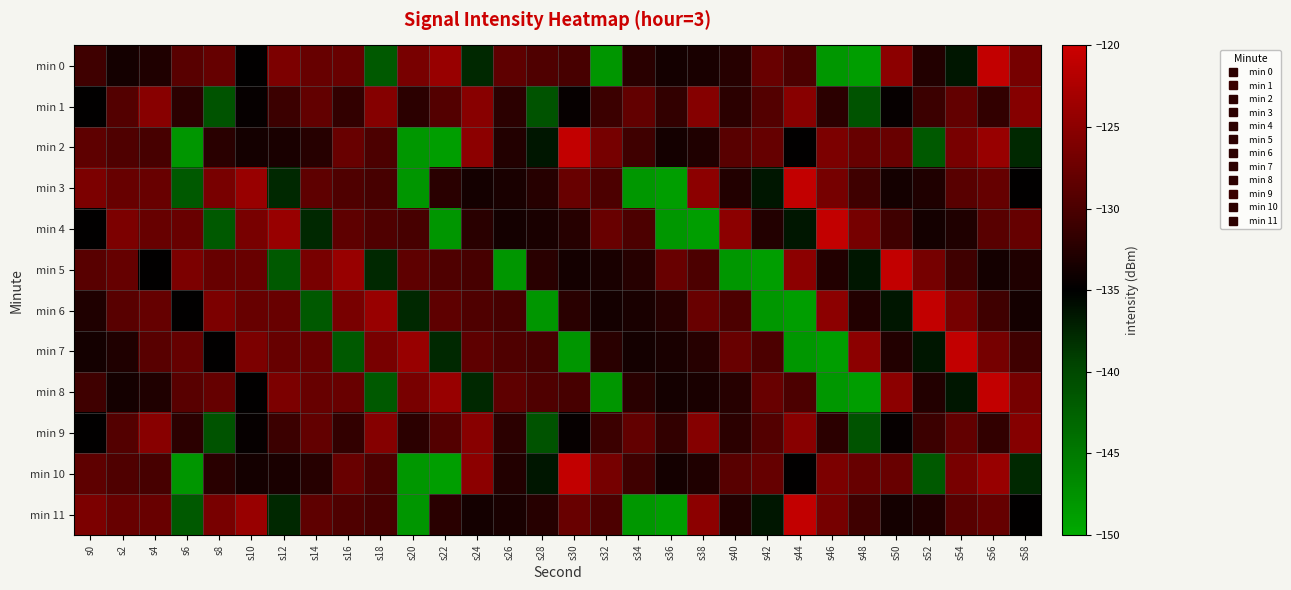

Reading right to left, what are all the values shown in this chart?

min 0: s58=-126.6	s56=-120.8	s54=-136.5	s52=-132.8	s50=-124.9	s48=-148.8	s46=-148.0	s44=-130.0	s42=-127.7	s40=-132.5	s38=-133.4	s36=-133.7	s34=-132.3	s32=-147.9	s30=-130.2	s28=-129.7	s26=-128.5	s24=-137.7	s22=-124.0	s20=-126.5	s18=-141.8	s16=-127.7	s14=-127.8	s12=-126.2	s10=-134.8	s8=-127.9	s6=-129.0	s4=-133.0	s2=-133.6	s0=-130.8
min 1: s58=-125.5	s56=-131.7	s54=-128.2	s52=-131.1	s50=-134.6	s48=-141.0	s46=-132.2	s44=-125.2	s42=-129.3	s40=-132.2	s38=-125.5	s36=-131.7	s34=-128.2	s32=-131.1	s30=-134.6	s28=-141.0	s26=-132.2	s24=-125.2	s22=-129.3	s20=-132.2	s18=-125.5	s16=-131.7	s14=-128.2	s12=-131.1	s10=-134.6	s8=-141.0	s6=-132.2	s4=-125.2	s2=-129.3	s0=-134.8
min 2: s58=-137.7	s56=-124.0	s54=-126.5	s52=-141.8	s50=-127.7	s48=-127.8	s46=-126.2	s44=-134.8	s42=-127.9	s40=-129.0	s38=-133.0	s36=-133.6	s34=-130.8	s32=-126.6	s30=-120.8	s28=-136.5	s26=-132.8	s24=-124.9	s22=-148.8	s20=-148.0	s18=-130.0	s16=-127.7	s14=-132.5	s12=-133.4	s10=-133.7	s8=-132.3	s6=-147.9	s4=-130.2	s2=-129.7	s0=-128.5
min 3: s58=-134.8	s56=-127.9	s54=-129.0	s52=-133.0	s50=-133.6	s48=-130.8	s46=-126.6	s44=-120.8	s42=-136.5	s40=-132.8	s38=-124.9	s36=-148.8	s34=-148.0	s32=-130.0	s30=-127.7	s28=-132.5	s26=-133.4	s24=-133.7	s22=-132.3	s20=-147.9	s18=-130.2	s16=-129.7	s14=-128.5	s12=-137.7	s10=-124.0	s8=-126.5	s6=-141.8	s4=-127.7	s2=-127.8	s0=-126.2
min 4: s58=-127.9	s56=-129.0	s54=-133.0	s52=-133.6	s50=-130.8	s48=-126.6	s46=-120.8	s44=-136.5	s42=-132.8	s40=-124.9	s38=-148.8	s36=-148.0	s34=-130.0	s32=-127.7	s30=-132.5	s28=-133.4	s26=-133.7	s24=-132.3	s22=-147.9	s20=-130.2	s18=-129.7	s16=-128.5	s14=-137.7	s12=-124.0	s10=-126.5	s8=-141.8	s6=-127.7	s4=-127.8	s2=-126.2	s0=-134.8
min 5: s58=-133.0	s56=-133.6	s54=-130.8	s52=-126.6	s50=-120.8	s48=-136.5	s46=-132.8	s44=-124.9	s42=-148.8	s40=-148.0	s38=-130.0	s36=-127.7	s34=-132.5	s32=-133.4	s30=-133.7	s28=-132.3	s26=-147.9	s24=-130.2	s22=-129.7	s20=-128.5	s18=-137.7	s16=-124.0	s14=-126.5	s12=-141.8	s10=-127.7	s8=-127.8	s6=-126.2	s4=-134.8	s2=-127.9	s0=-129.0
min 6: s58=-133.6	s56=-130.8	s54=-126.6	s52=-120.8	s50=-136.5	s48=-132.8	s46=-124.9	s44=-148.8	s42=-148.0	s40=-130.0	s38=-127.7	s36=-132.5	s34=-133.4	s32=-133.7	s30=-132.3	s28=-147.9	s26=-130.2	s24=-129.7	s22=-128.5	s20=-137.7	s18=-124.0	s16=-126.5	s14=-141.8	s12=-127.7	s10=-127.8	s8=-126.2	s6=-134.8	s4=-127.9	s2=-129.0	s0=-133.0
min 7: s58=-130.8	s56=-126.6	s54=-120.8	s52=-136.5	s50=-132.8	s48=-124.9	s46=-148.8	s44=-148.0	s42=-130.0	s40=-127.7	s38=-132.5	s36=-133.4	s34=-133.7	s32=-132.3	s30=-147.9	s28=-130.2	s26=-129.7	s24=-128.5	s22=-137.7	s20=-124.0	s18=-126.5	s16=-141.8	s14=-127.7	s12=-127.8	s10=-126.2	s8=-134.8	s6=-127.9	s4=-129.0	s2=-133.0	s0=-133.6
min 8: s58=-126.6	s56=-120.8	s54=-136.5	s52=-132.8	s50=-124.9	s48=-148.8	s46=-148.0	s44=-130.0	s42=-127.7	s40=-132.5	s38=-133.4	s36=-133.7	s34=-132.3	s32=-147.9	s30=-130.2	s28=-129.7	s26=-128.5	s24=-137.7	s22=-124.0	s20=-126.5	s18=-141.8	s16=-127.7	s14=-127.8	s12=-126.2	s10=-134.8	s8=-127.9	s6=-129.0	s4=-133.0	s2=-133.6	s0=-130.8
min 9: s58=-125.5	s56=-131.7	s54=-128.2	s52=-131.1	s50=-134.6	s48=-141.0	s46=-132.2	s44=-125.2	s42=-129.3	s40=-132.2	s38=-125.5	s36=-131.7	s34=-128.2	s32=-131.1	s30=-134.6	s28=-141.0	s26=-132.2	s24=-125.2	s22=-129.3	s20=-132.2	s18=-125.5	s16=-131.7	s14=-128.2	s12=-131.1	s10=-134.6	s8=-141.0	s6=-132.2	s4=-125.2	s2=-129.3	s0=-134.8
min 10: s58=-137.7	s56=-124.0	s54=-126.5	s52=-141.8	s50=-127.7	s48=-127.8	s46=-126.2	s44=-134.8	s42=-127.9	s40=-129.0	s38=-133.0	s36=-133.6	s34=-130.8	s32=-126.6	s30=-120.8	s28=-136.5	s26=-132.8	s24=-124.9	s22=-148.8	s20=-148.0	s18=-130.0	s16=-127.7	s14=-132.5	s12=-133.4	s10=-133.7	s8=-132.3	s6=-147.9	s4=-130.2	s2=-129.7	s0=-128.5
min 11: s58=-134.8	s56=-127.9	s54=-129.0	s52=-133.0	s50=-133.6	s48=-130.8	s46=-126.6	s44=-120.8	s42=-136.5	s40=-132.8	s38=-124.9	s36=-148.8	s34=-148.0	s32=-130.0	s30=-127.7	s28=-132.5	s26=-133.4	s24=-133.7	s22=-132.3	s20=-147.9	s18=-130.2	s16=-129.7	s14=-128.5	s12=-137.7	s10=-124.0	s8=-126.5	s6=-141.8	s4=-127.7	s2=-127.8	s0=-126.2